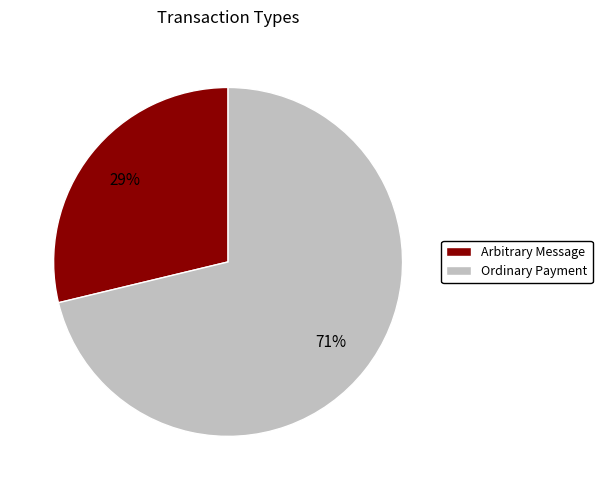

To the nearest percent, what percentage of the pie is Arbitrary Message?

29%